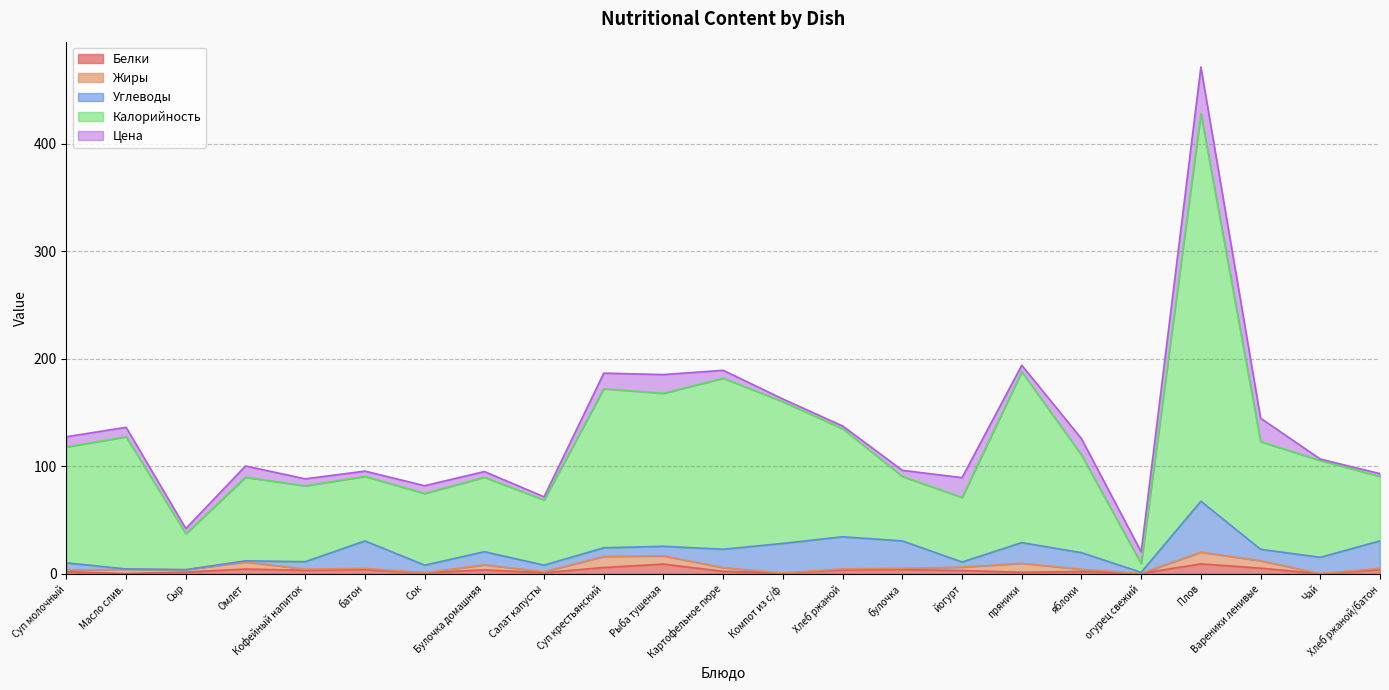

In Цена, how many points are higher than both neighbors (excluding endpoints)?

6